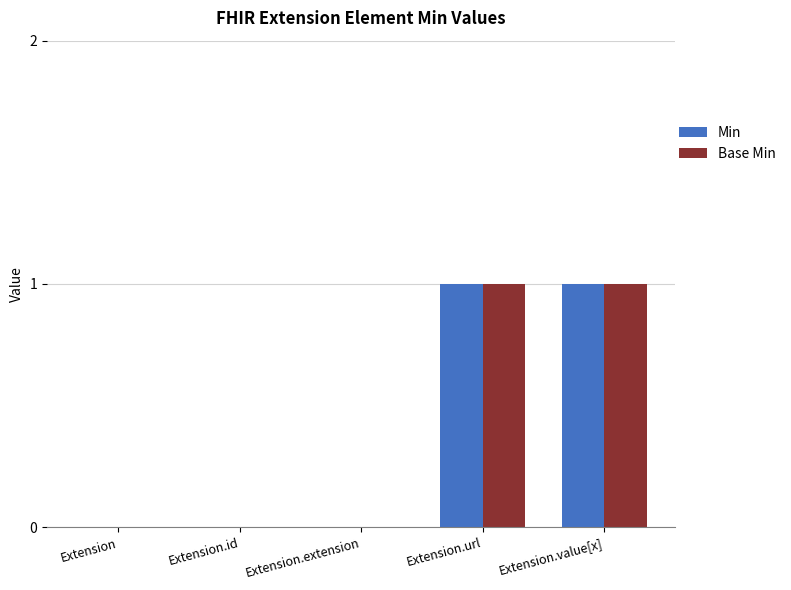

The Base Min series shows 2 at Extension.value[x]. True or false?

False